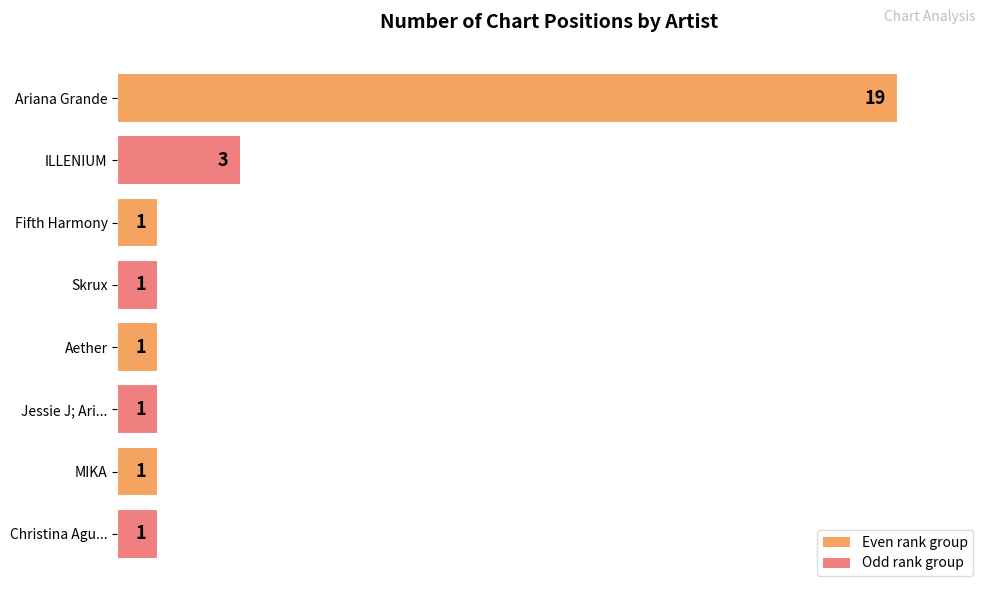

What position from the bottom is Skrux?

5